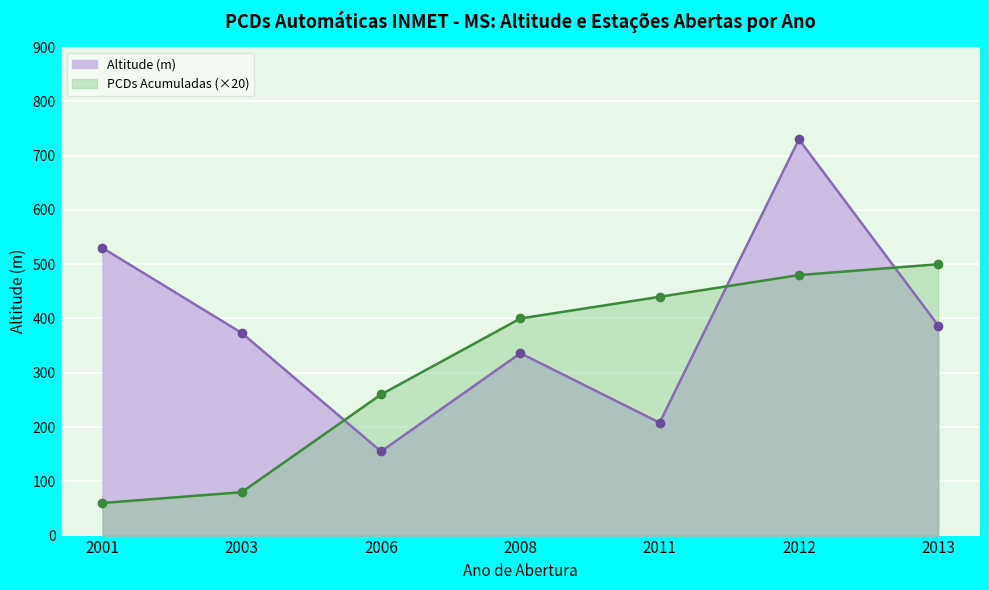

True or false: Altitude (m) line has more than 0 points higher than both neighbors.

True